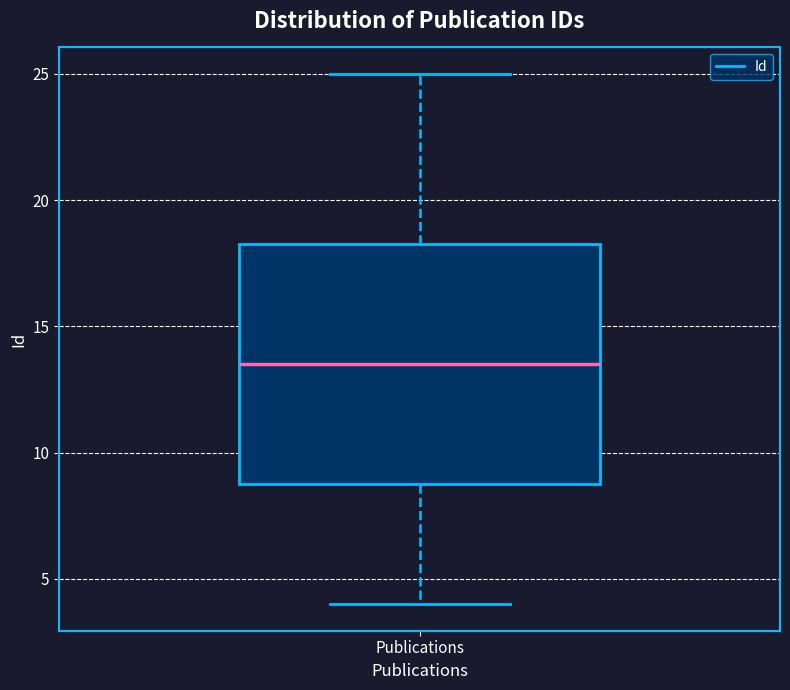

Transcribe this box plot: give where the median line is, the range the box spans, and where the two whiskers end, as read against the y-axis. The values are not printed on the chart, so give them approximately, as read against the axis.

median 13.5, box 9.0 to 18.5, whiskers 4.0 to 25.0